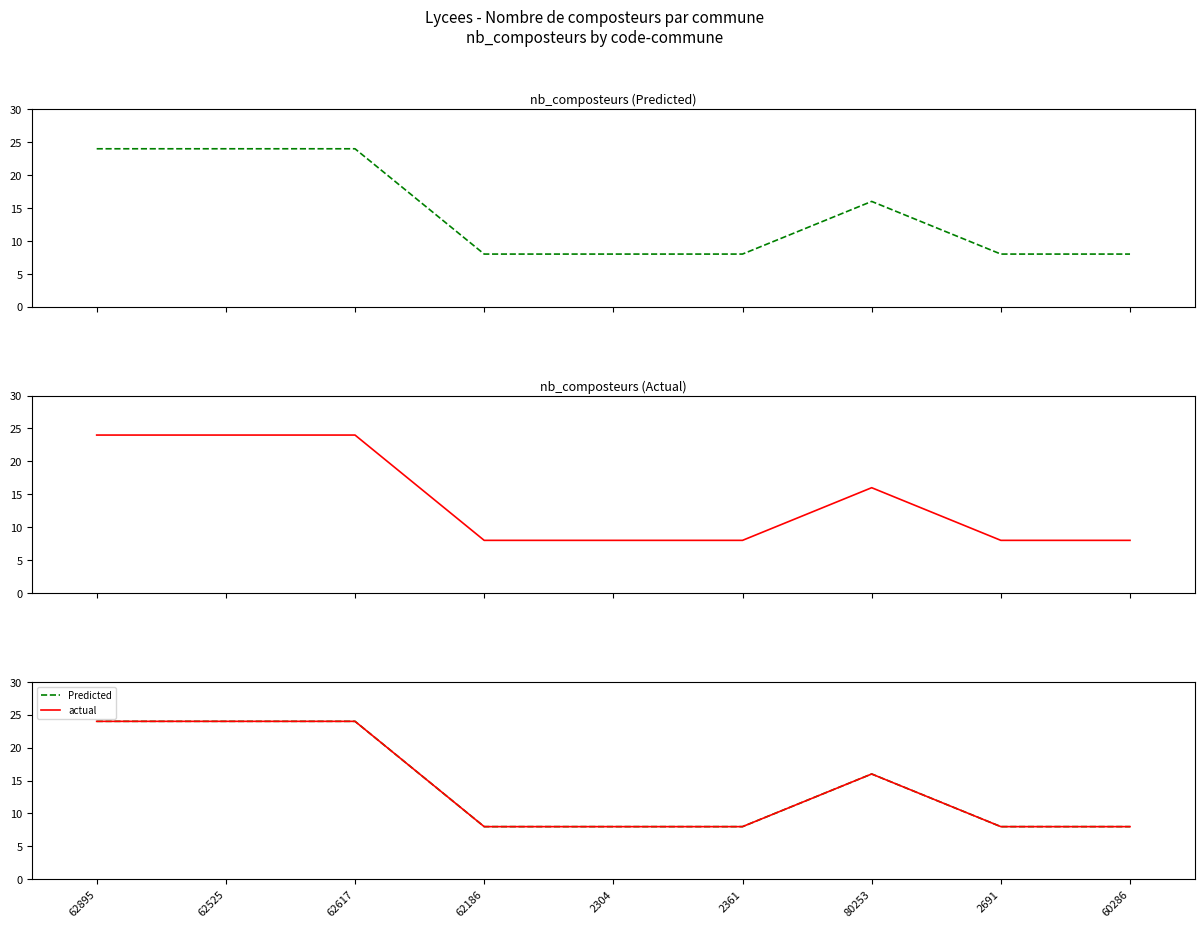

How many distinct data groups are displayed?

4